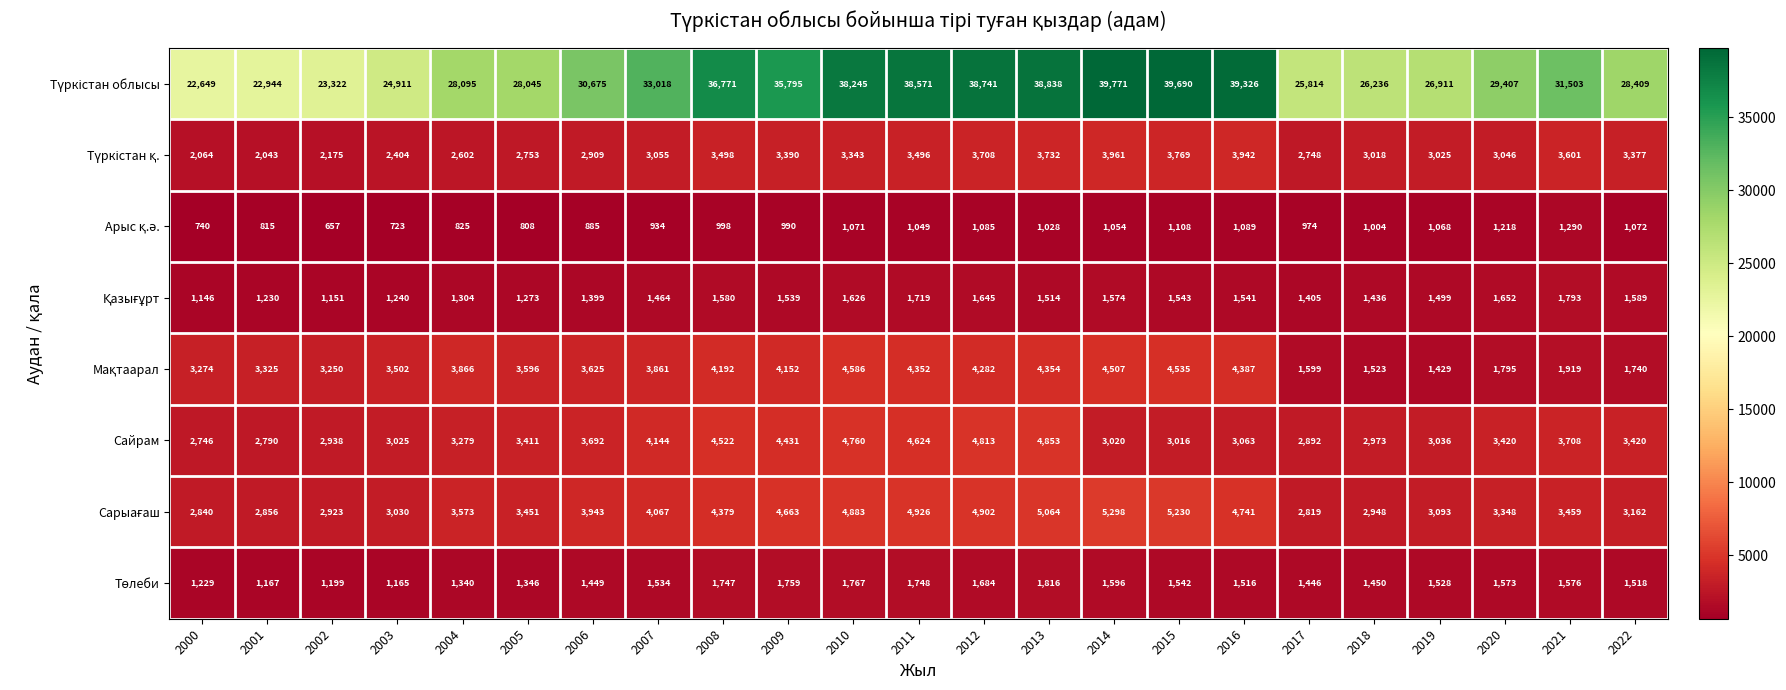

What is the minimum value shown in the chart?

657